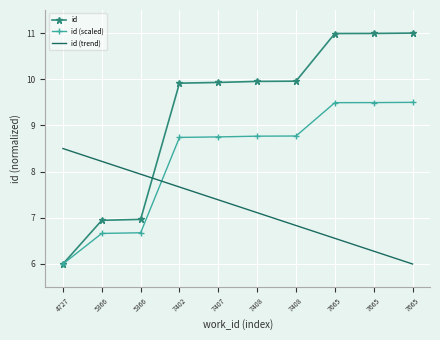

Where does the id (scaled) series first go above 8?

7402